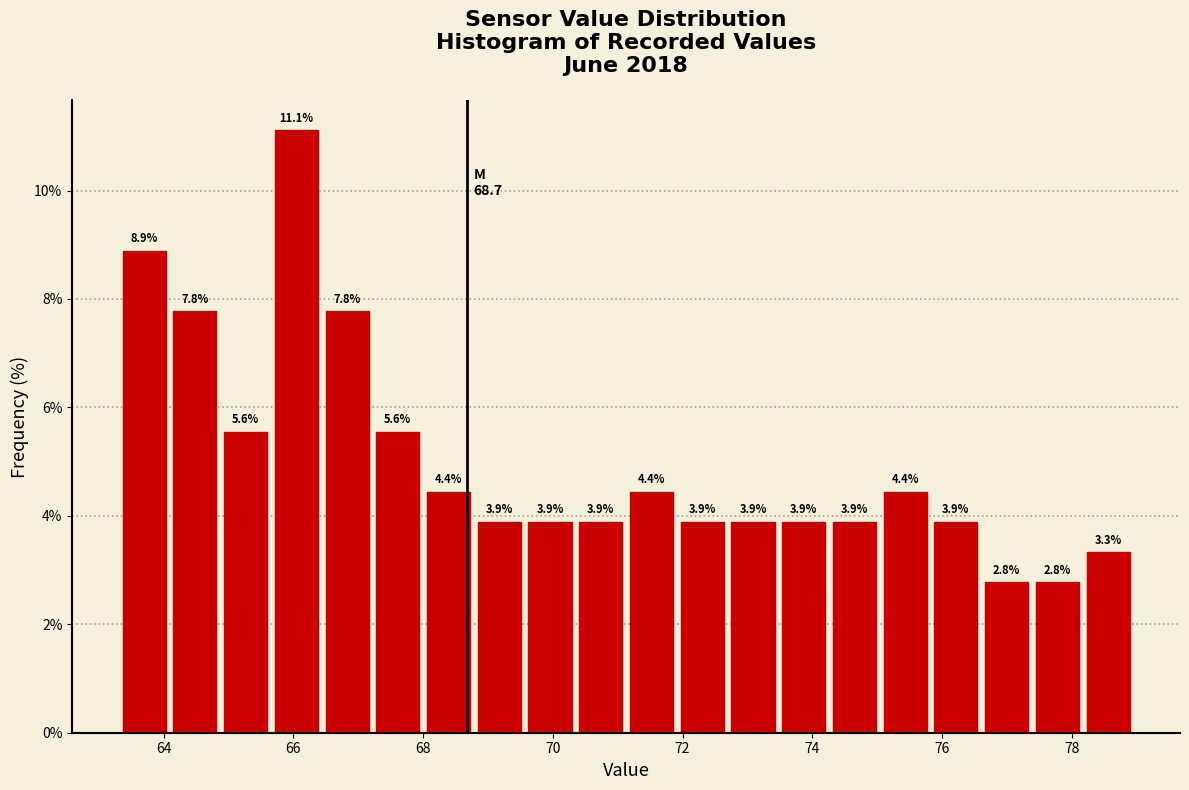

Read against the x-axis, roughly where is the centre of the tallest bar?

66.0